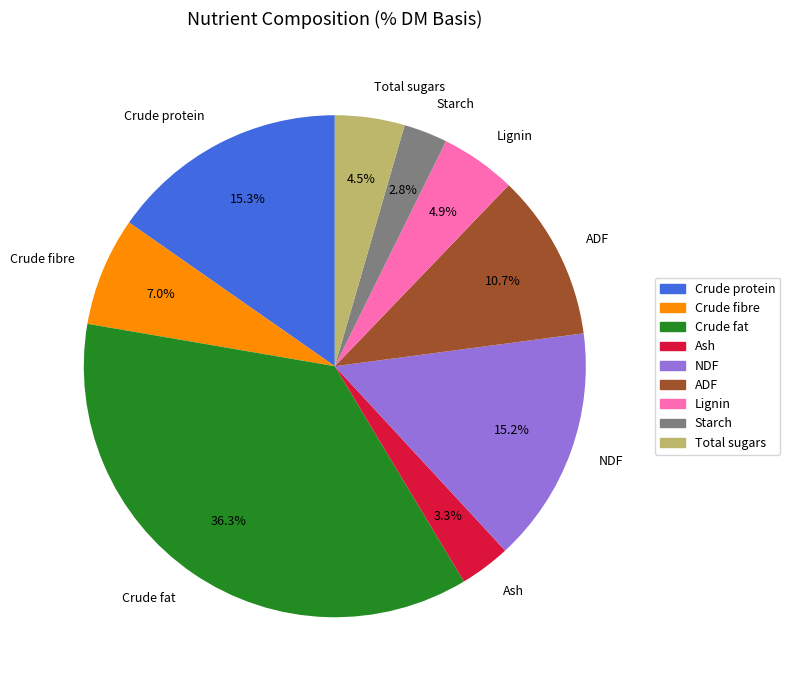

To the nearest percent, what portion does ADF represent?

11%